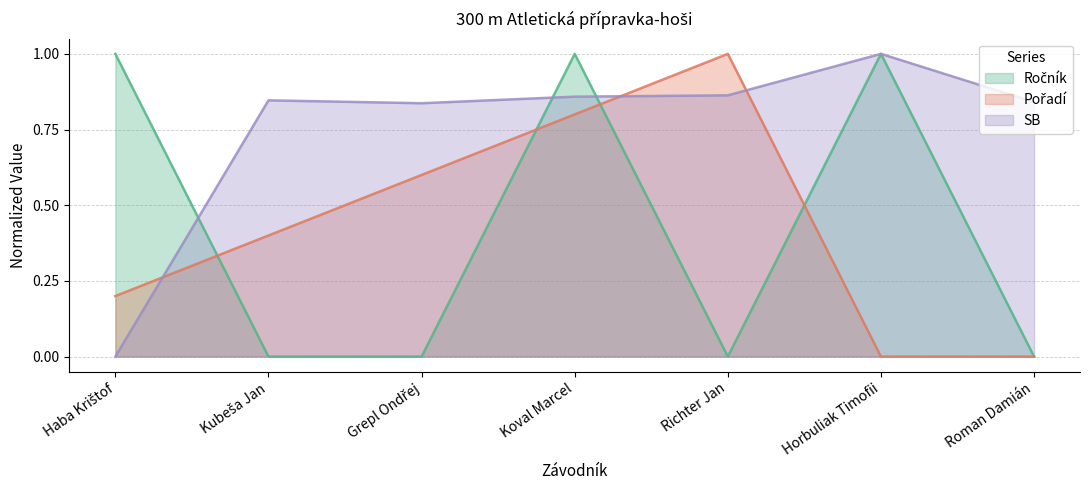

How many lines are shown in the chart?

3